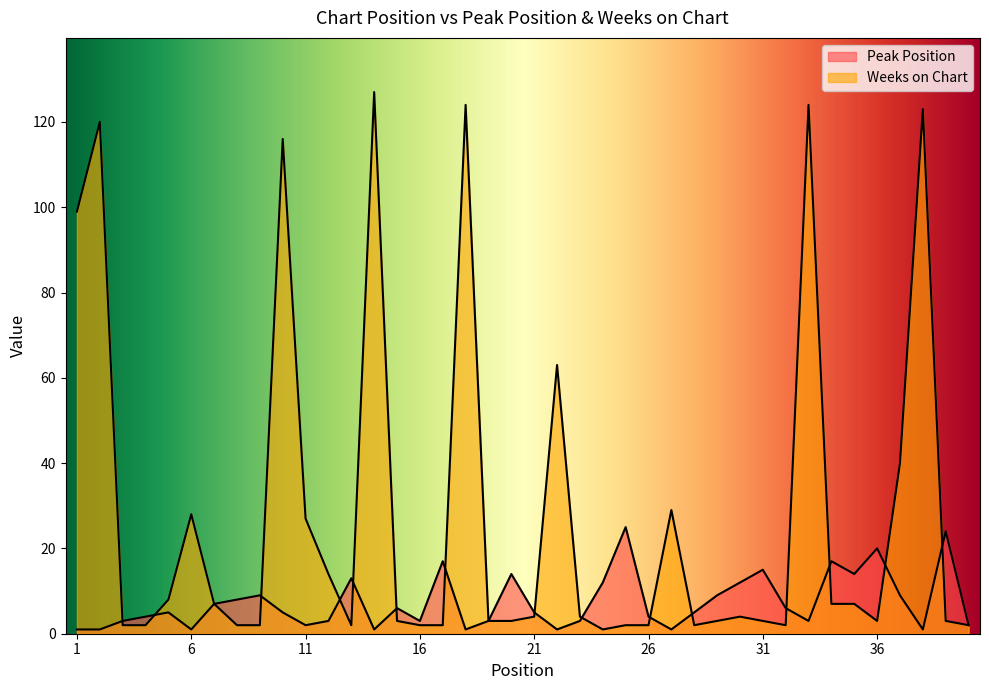

Reading left to right, extract all data points from this chart.

Peak Position: 1=1	2=1	3=3	4=4	5=5	6=1	7=7	8=8	9=9	10=5	11=2	12=3	13=13	14=1	15=6	16=3	17=17	18=1	19=3	20=14	21=5	22=1	23=3	24=12	25=25	26=4	27=1	28=5	29=9	30=12	31=15	32=6	33=3	34=17	35=14	36=20	37=9	38=1	39=24	40=2
Weeks on Chart: 1=99	2=120	3=2	4=2	5=8	6=28	7=7	8=2	9=2	10=116	11=27	12=14	13=2	14=127	15=3	16=2	17=2	18=124	19=3	20=3	21=4	22=63	23=4	24=1	25=2	26=2	27=29	28=2	29=3	30=4	31=3	32=2	33=124	34=7	35=7	36=3	37=40	38=123	39=3	40=2